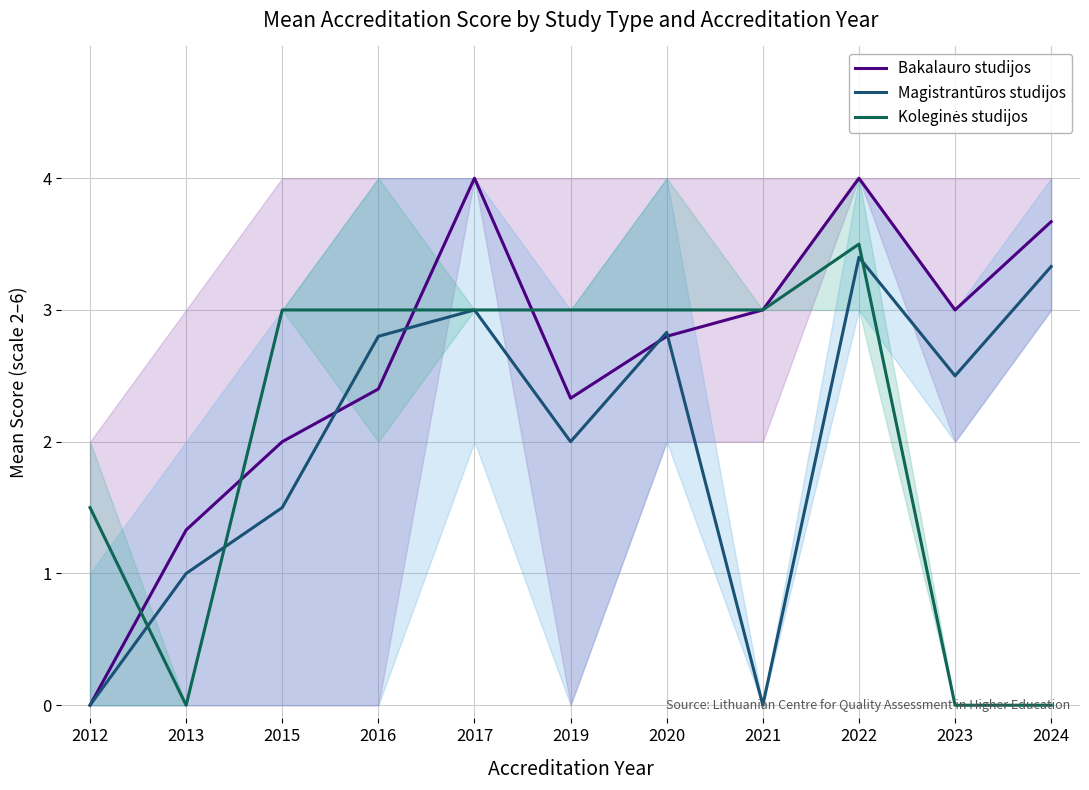

What is the approximate value of Bakalauro studijos at 2019?

2.3